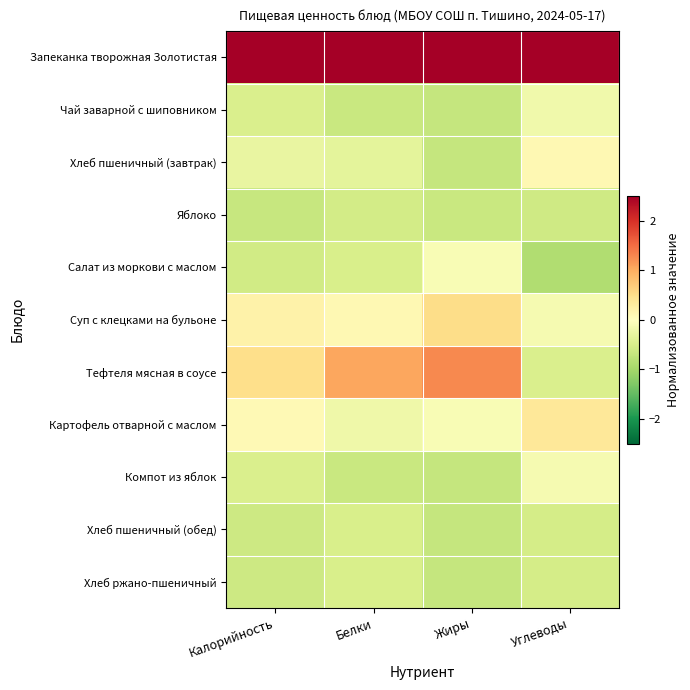

Reading left to right, transcribe all the data shown in this chart.

Запеканка творожная Золотистая: Калорийность=2.9	Белки=2.8	Жиры=2.5	Углеводы=3.0
Чай заварной с шиповником: Калорийность=-0.5	Белки=-0.7	Жиры=-0.7	Углеводы=-0.2
Хлеб пшеничный (завтрак): Калорийность=-0.3	Белки=-0.4	Жиры=-0.7	Углеводы=0.1
Яблоко: Калорийность=-0.7	Белки=-0.6	Жиры=-0.6	Углеводы=-0.6
Салат из моркови с маслом: Калорийность=-0.6	Белки=-0.5	Жиры=-0.1	Углеводы=-0.9
Суп с клецками на бульоне: Калорийность=0.2	Белки=0.1	Жиры=0.5	Углеводы=-0.1
Тефтеля мясная в соусе: Калорийность=0.5	Белки=1.0	Жиры=1.3	Углеводы=-0.5
Картофель отварной с маслом: Калорийность=0.1	Белки=-0.2	Жиры=-0.1	Углеводы=0.4
Компот из яблок: Калорийность=-0.5	Белки=-0.7	Жиры=-0.7	Углеводы=-0.1
Хлеб пшеничный (обед): Калорийность=-0.6	Белки=-0.5	Жиры=-0.7	Углеводы=-0.5
Хлеб ржано-пшеничный: Калорийность=-0.6	Белки=-0.5	Жиры=-0.7	Углеводы=-0.5